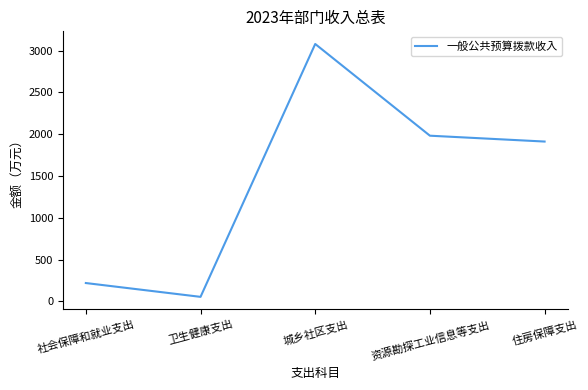

Where is the first local maximum?

城乡社区支出